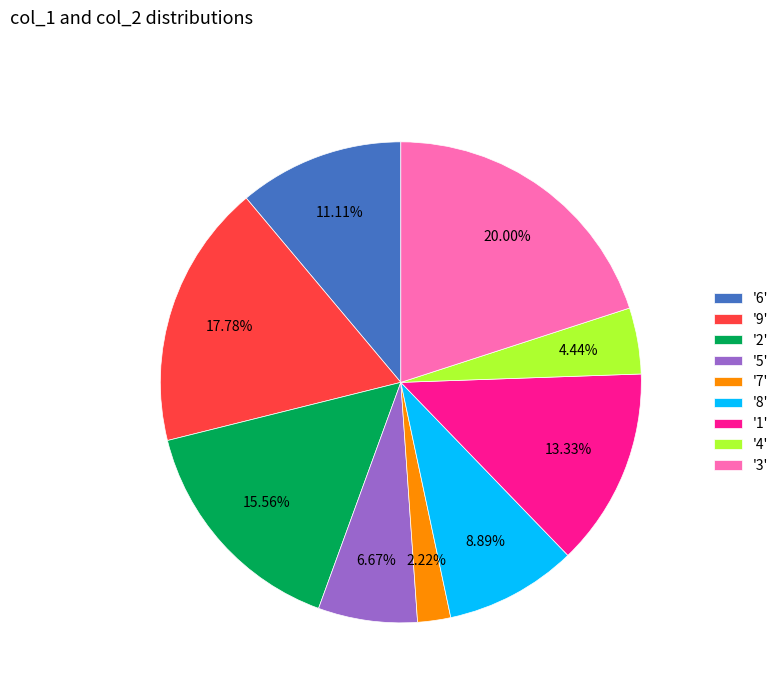

To the nearest percent, what is the average slice percentage?

11%